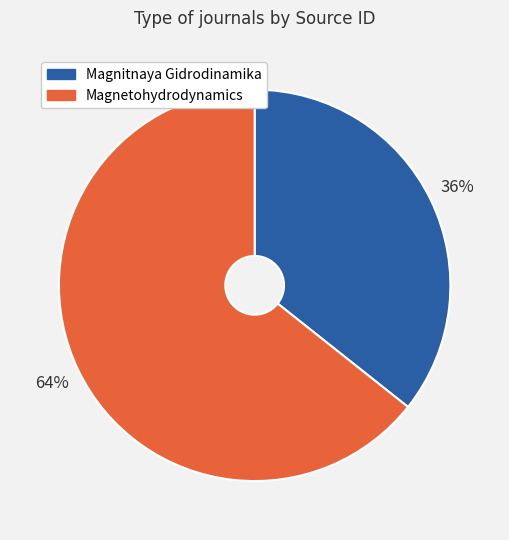

Which slice is the largest?

Magnetohydrodynamics